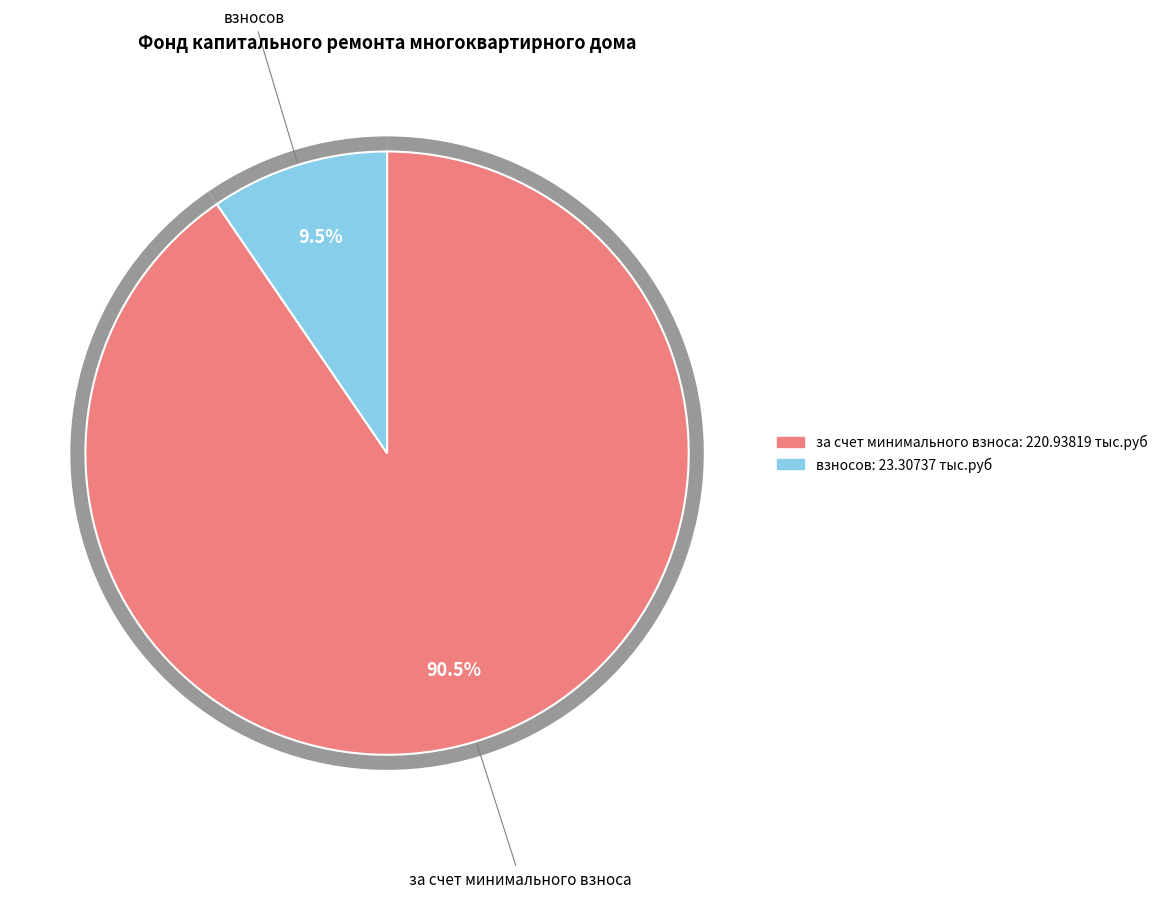

Is there a majority slice in this chart?

Yes